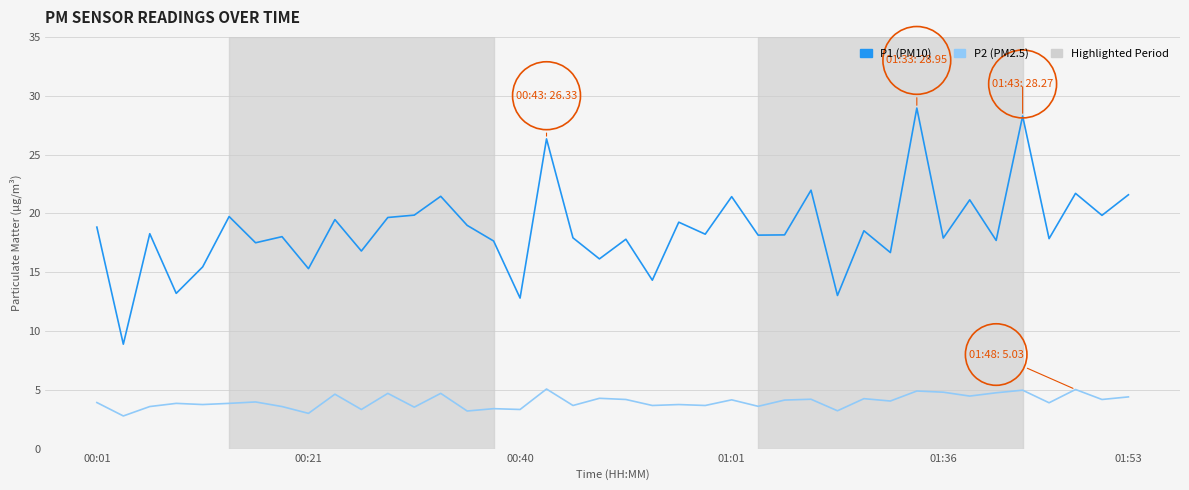

Rank the series by their maximum value, from lowest to highest.

P2 (PM2.5), P1 (PM10)